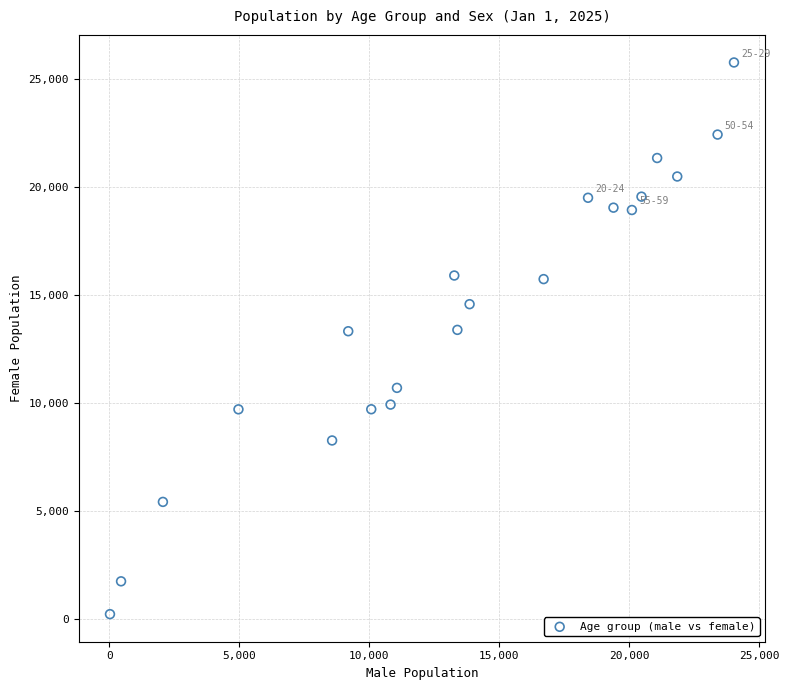

What is the range of X values (max minus min)?

24003